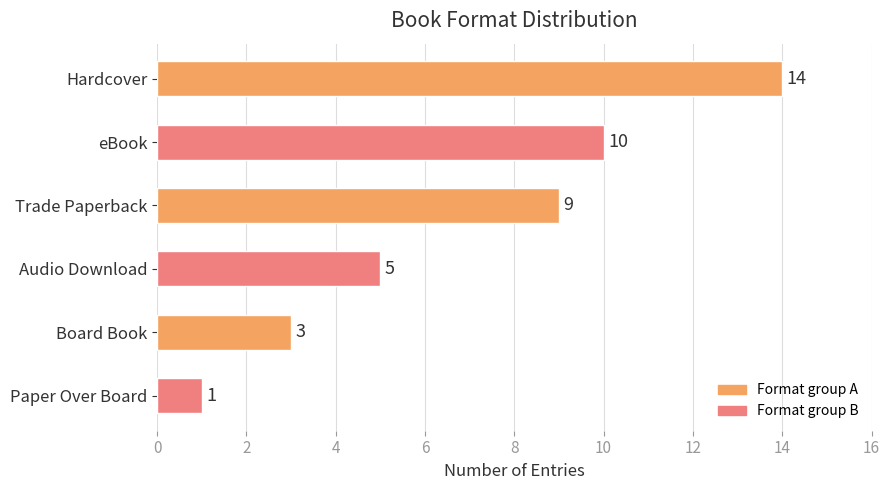

True or false: the data shows 9 at Audio Download.

False